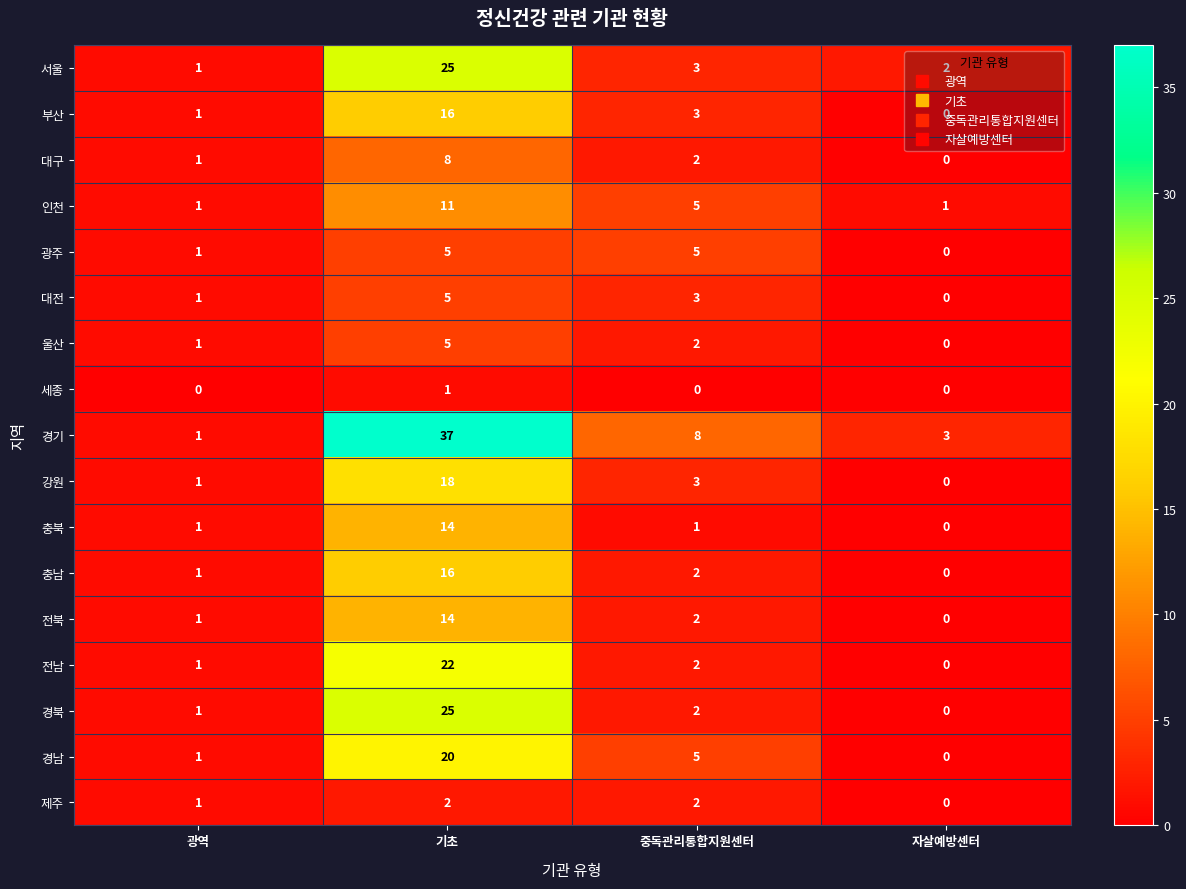

Which series changed the most between 기초 and 자살예방센터?

경기